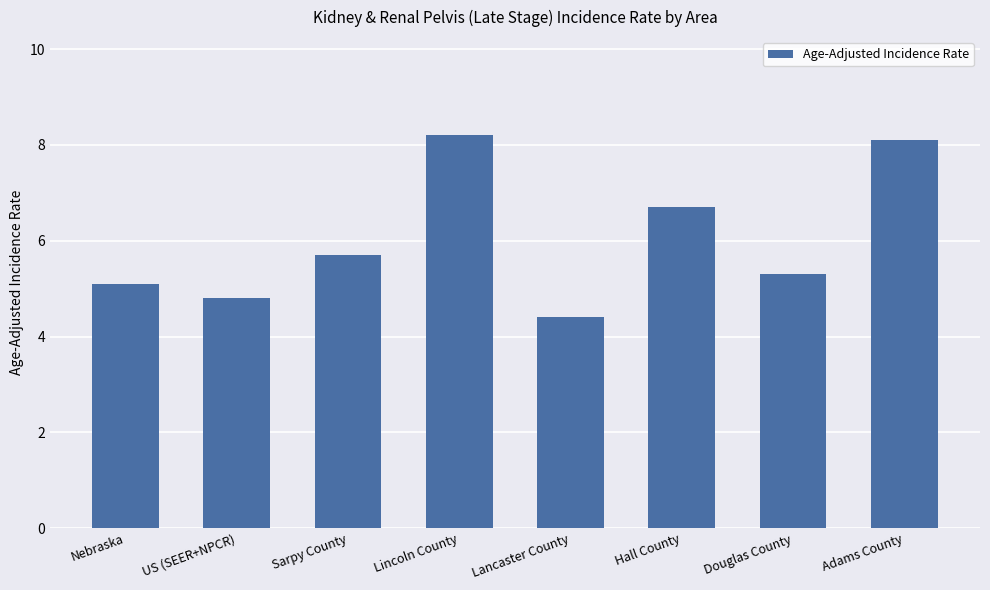

At which category does the chart reach its peak across all series?

Lincoln County